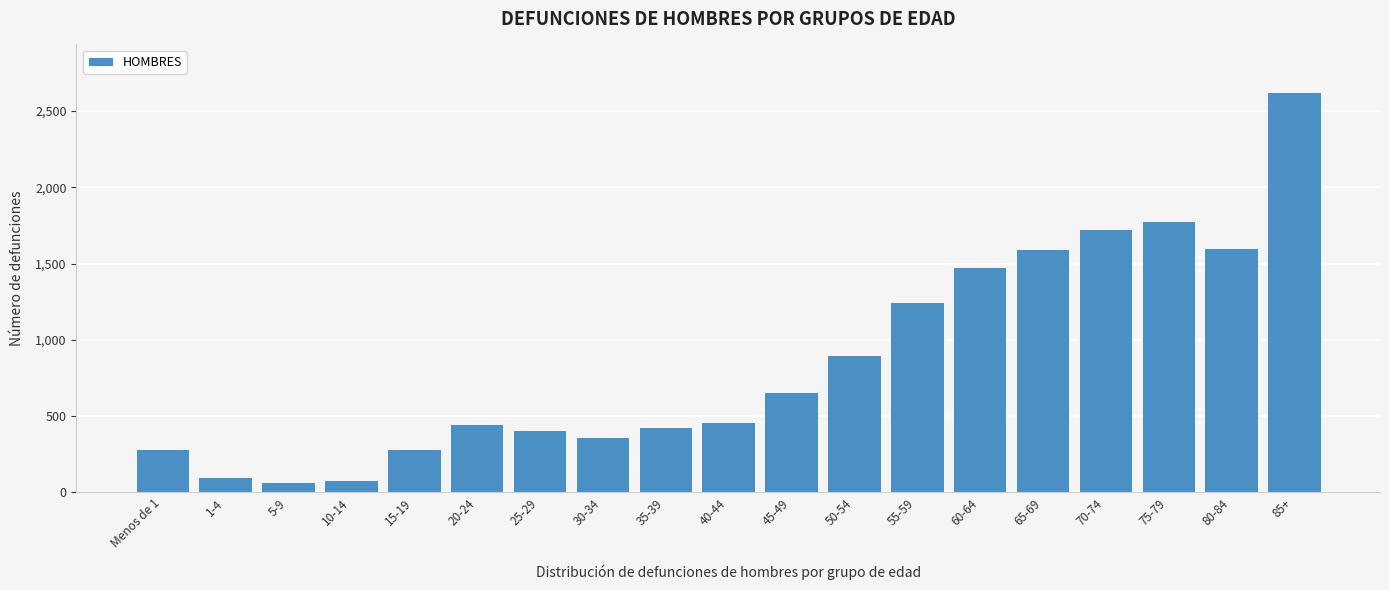

Which has a higher value, 35-39 or 55-59?

55-59